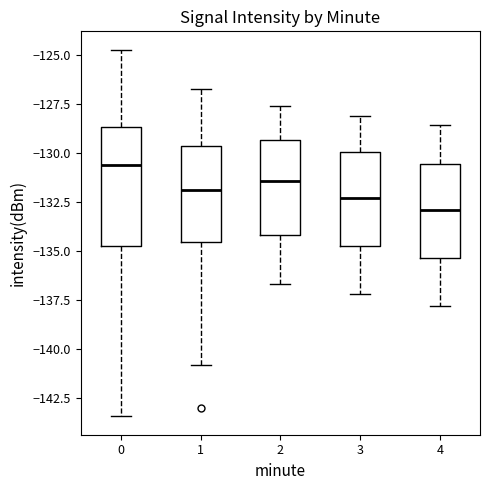

Reading left to right, transcribe this box plot: for each box, give where its median line is, the range the box spans, and where its two whiskers end, as read against the y-axis. The values are not printed on the chart, so give them approximately, as read against the axis.

0: median -130.5, box -134.5 to -128.5, whiskers -143.5 to -124.5
1: median -132.0, box -134.5 to -129.5, whiskers -141.0 to -126.5
2: median -131.5, box -134.0 to -129.5, whiskers -136.5 to -127.5
3: median -132.5, box -135.0 to -130.0, whiskers -137.0 to -128.0
4: median -133.0, box -135.5 to -130.5, whiskers -138.0 to -128.5